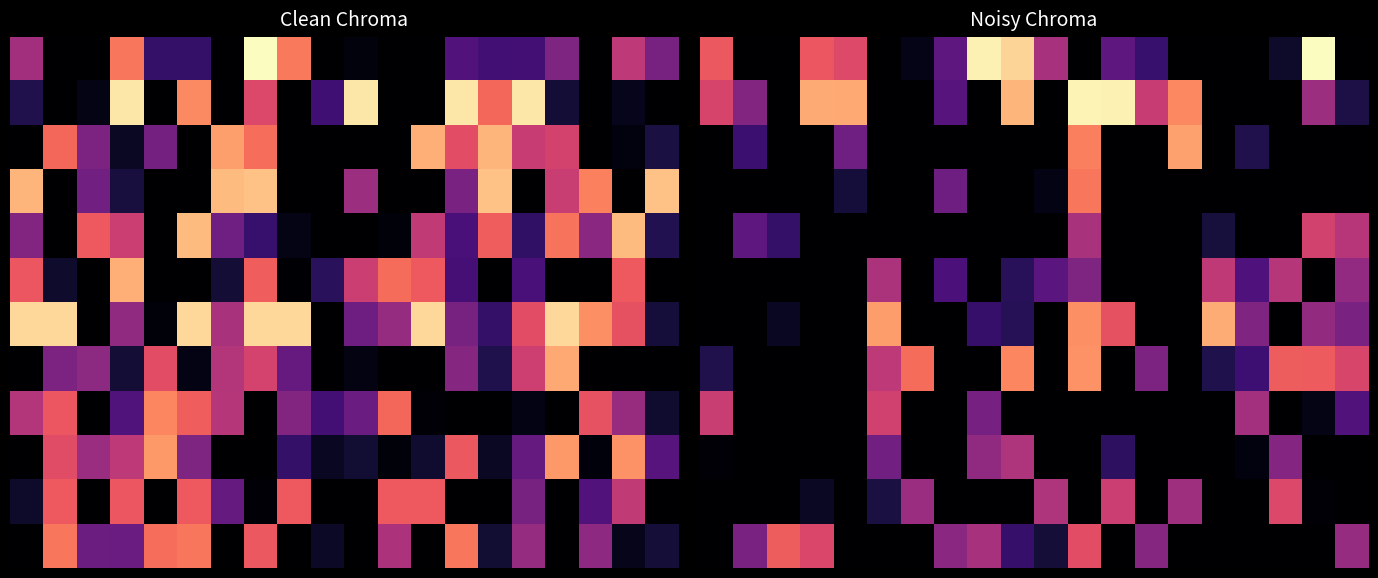

At which category is the sum across all series the highest?

11